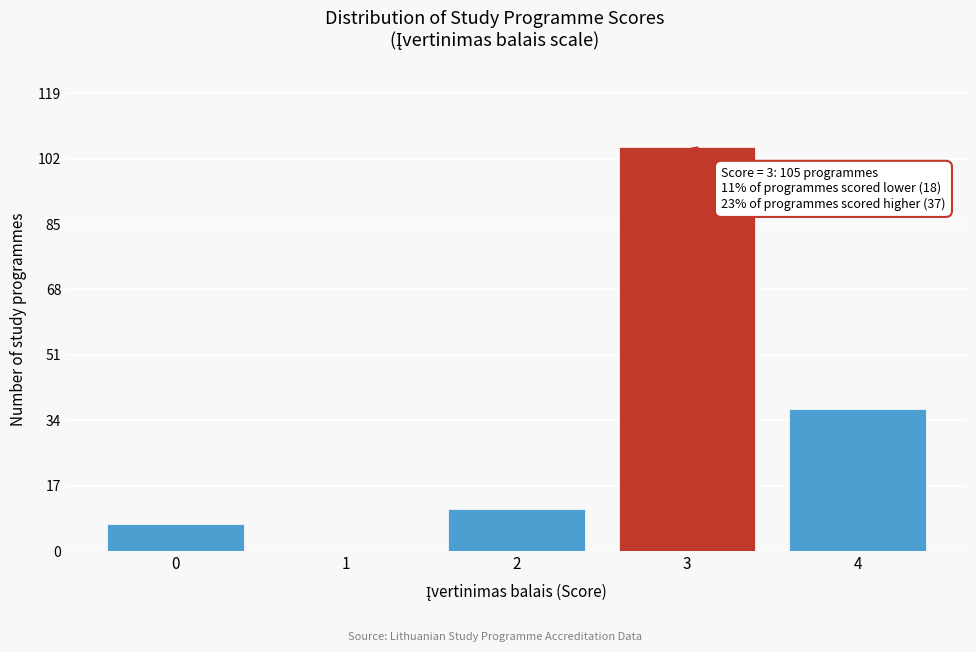

Reading left to right, extract all data points from this chart.

0=7	1=0	2=11	3=105	4=37